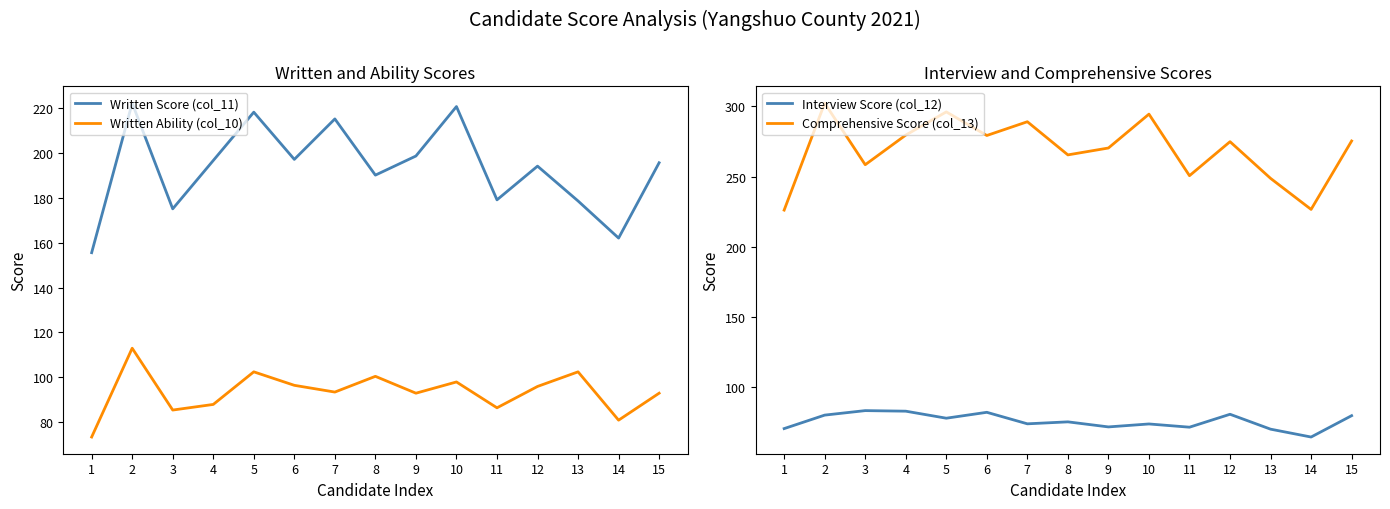

Which series has the largest range (max minus min)?

Comprehensive Score (col_13)